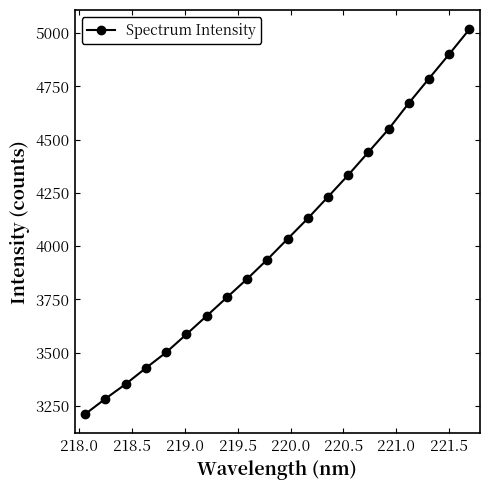

What is the difference between the maximum and minimum values?

1807.0